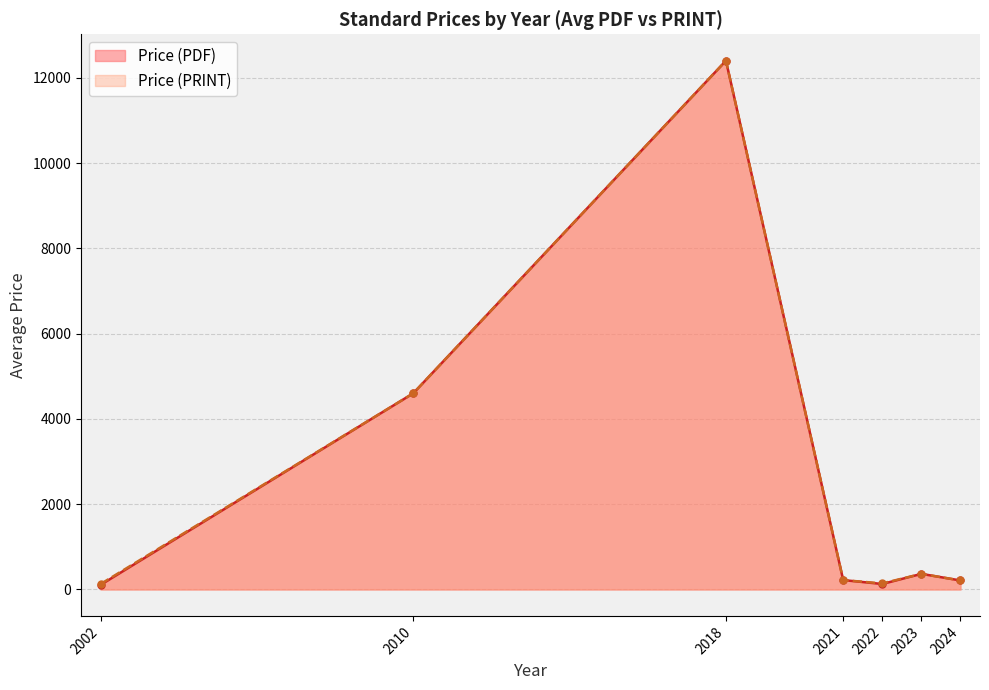

Rank the series at 2024 from lowest to highest value.

Price (PDF), Price (PRINT)